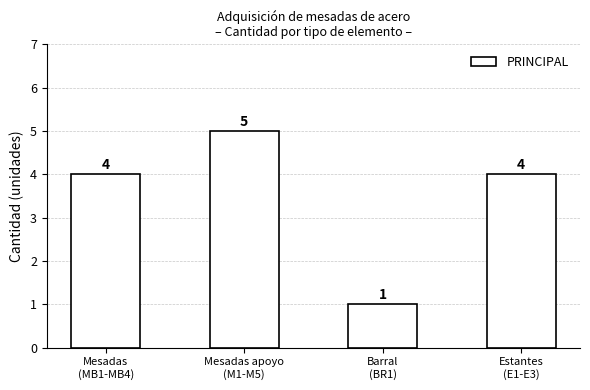

What is the change in value from Mesadas apoyo
(M1-M5) to Estantes
(E1-E3)?

-1